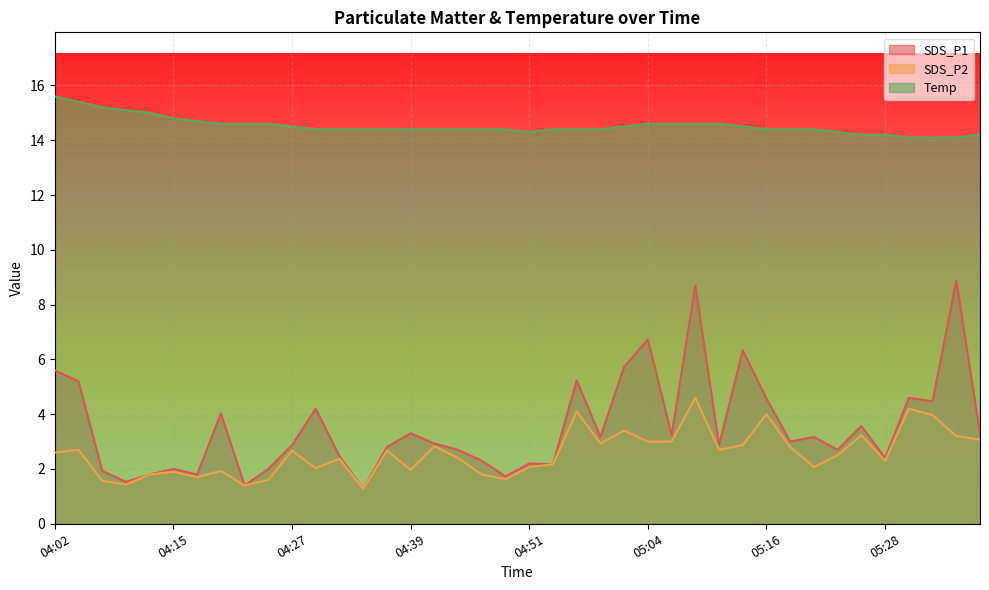

True or false: SDS_P1 has a value of 3.3 at 05:38.

True